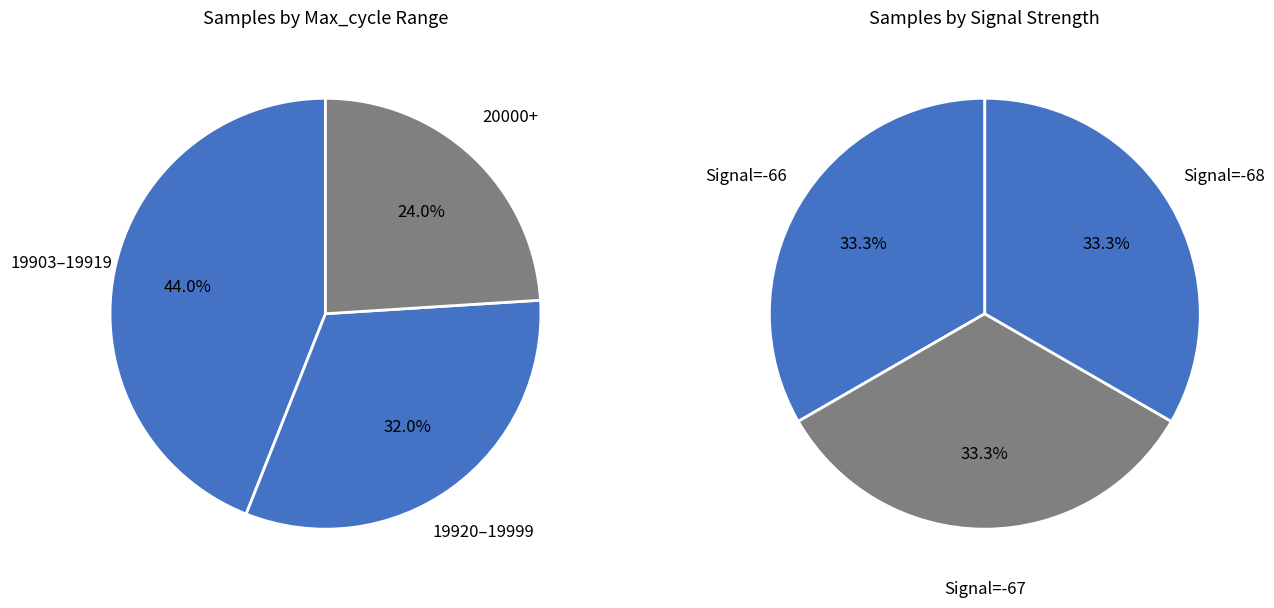

Is there a majority slice in this chart?

No